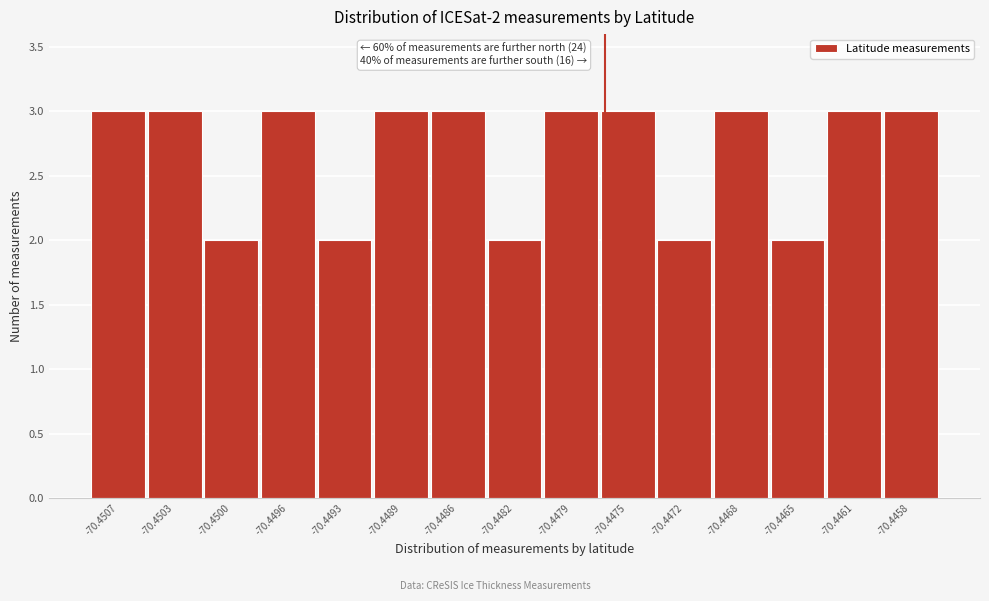

Reading left to right, list all the values displayed in this chart.

-70.4507=3	-70.4503=3	-70.4500=2	-70.4496=3	-70.4493=2	-70.4489=3	-70.4486=3	-70.4482=2	-70.4479=3	-70.4475=3	-70.4472=2	-70.4468=3	-70.4465=2	-70.4461=3	-70.4458=3